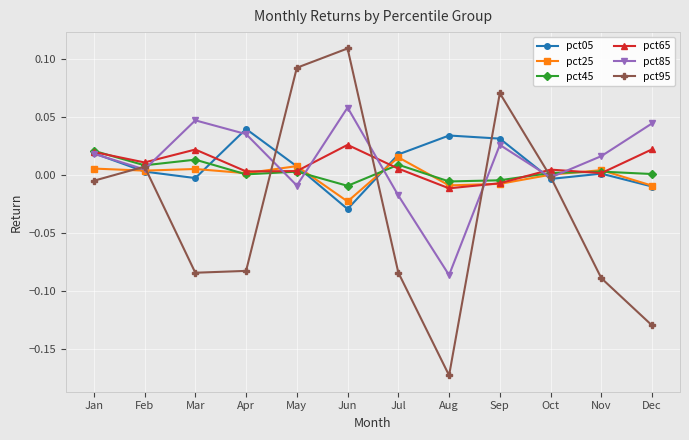

What are all the series names shown in the legend?

pct05, pct25, pct45, pct65, pct85, pct95